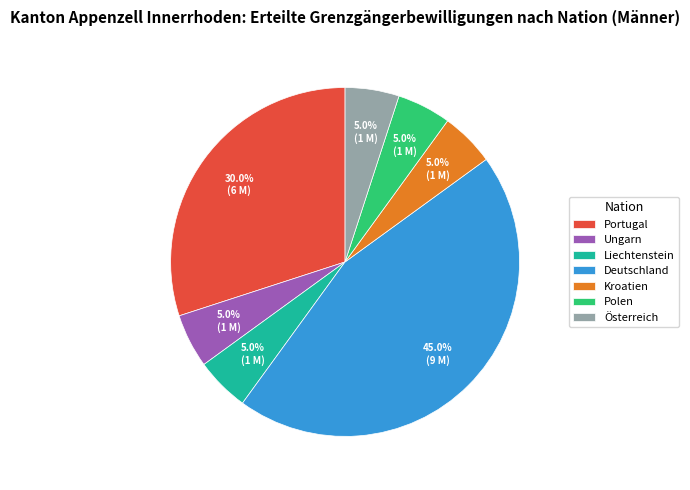

Count the number of slices in the pie.

7